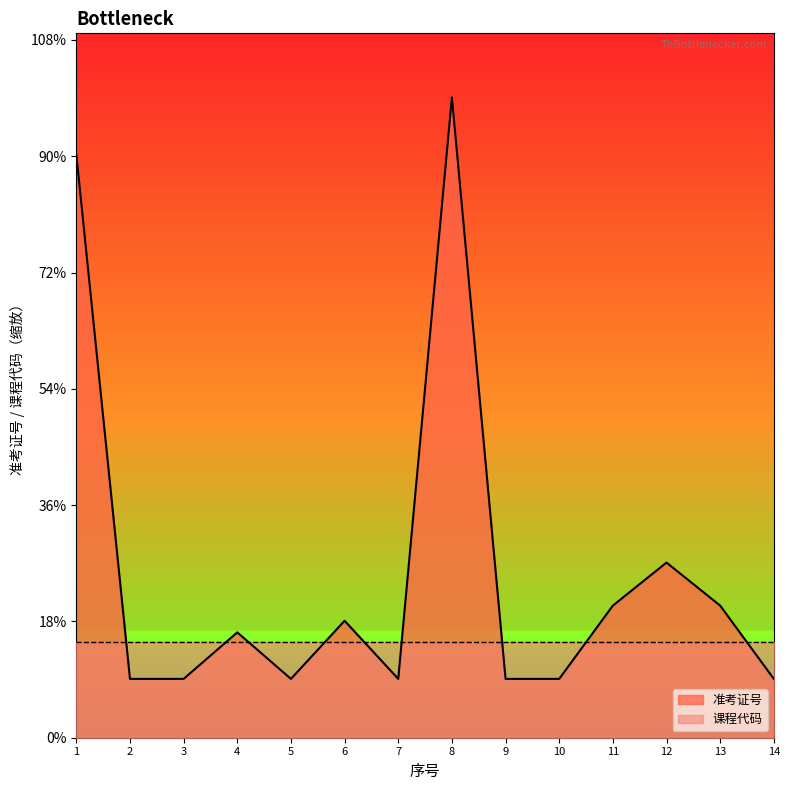

How many points are higher than both their immediate neighbors (excluding endpoints)?

4